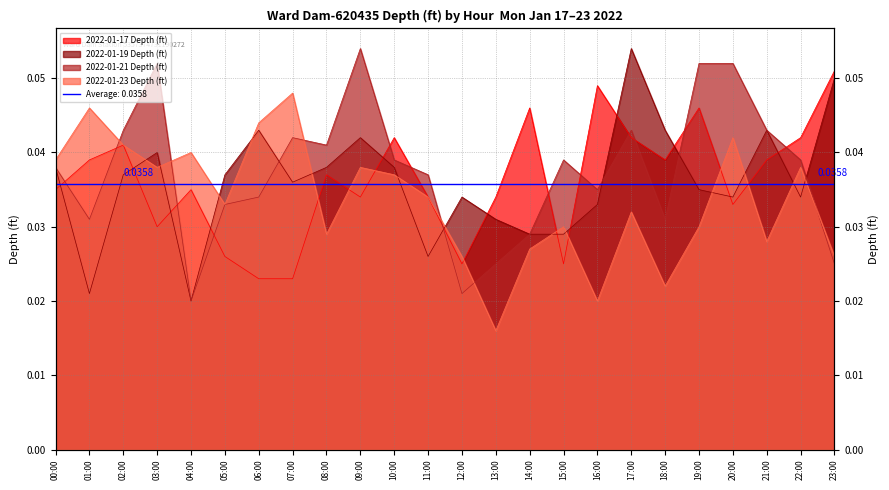

Reading left to right, list all the values displayed in this chart.

2022-01-17 Depth (ft): 0.0	0.0	0.0	0.0	0.0	0.0	0.0	0.0	0.0	0.0	0.0	0.0	0.0	0.0	0.0	0.0	0.0	0.0	0.0	0.0	0.0	0.0	0.0	0.1
2022-01-19 Depth (ft): 0.0	0.0	0.0	0.0	0.0	0.0	0.0	0.0	0.0	0.0	0.0	0.0	0.0	0.0	0.0	0.0	0.0	0.1	0.0	0.0	0.0	0.0	0.0	0.1
2022-01-21 Depth (ft): 0.0	0.0	0.0	0.1	0.0	0.0	0.0	0.0	0.0	0.1	0.0	0.0	0.0	0.0	0.0	0.0	0.0	0.0	0.0	0.1	0.1	0.0	0.0	0.0
2022-01-23 Depth (ft): 0.0	0.0	0.0	0.0	0.0	0.0	0.0	0.0	0.0	0.0	0.0	0.0	0.0	0.0	0.0	0.0	0.0	0.0	0.0	0.0	0.0	0.0	0.0	0.0